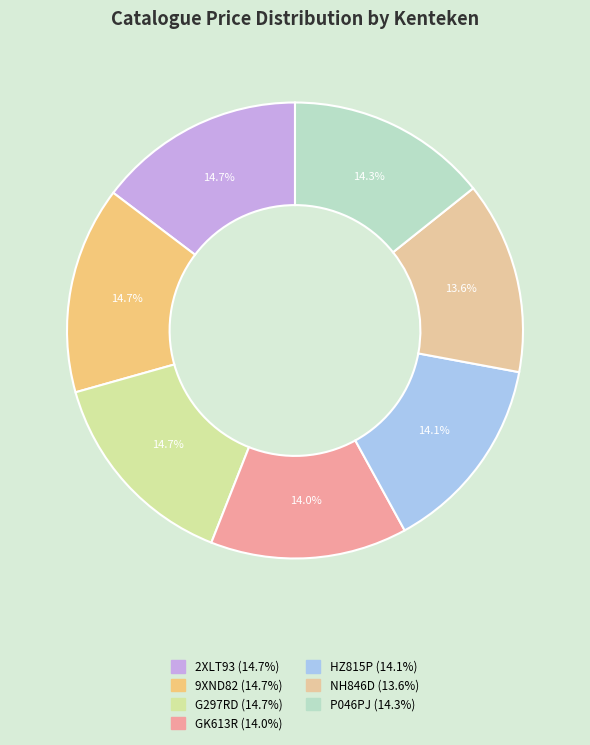

Between 9XND82 and G297RD, which is larger?

9XND82